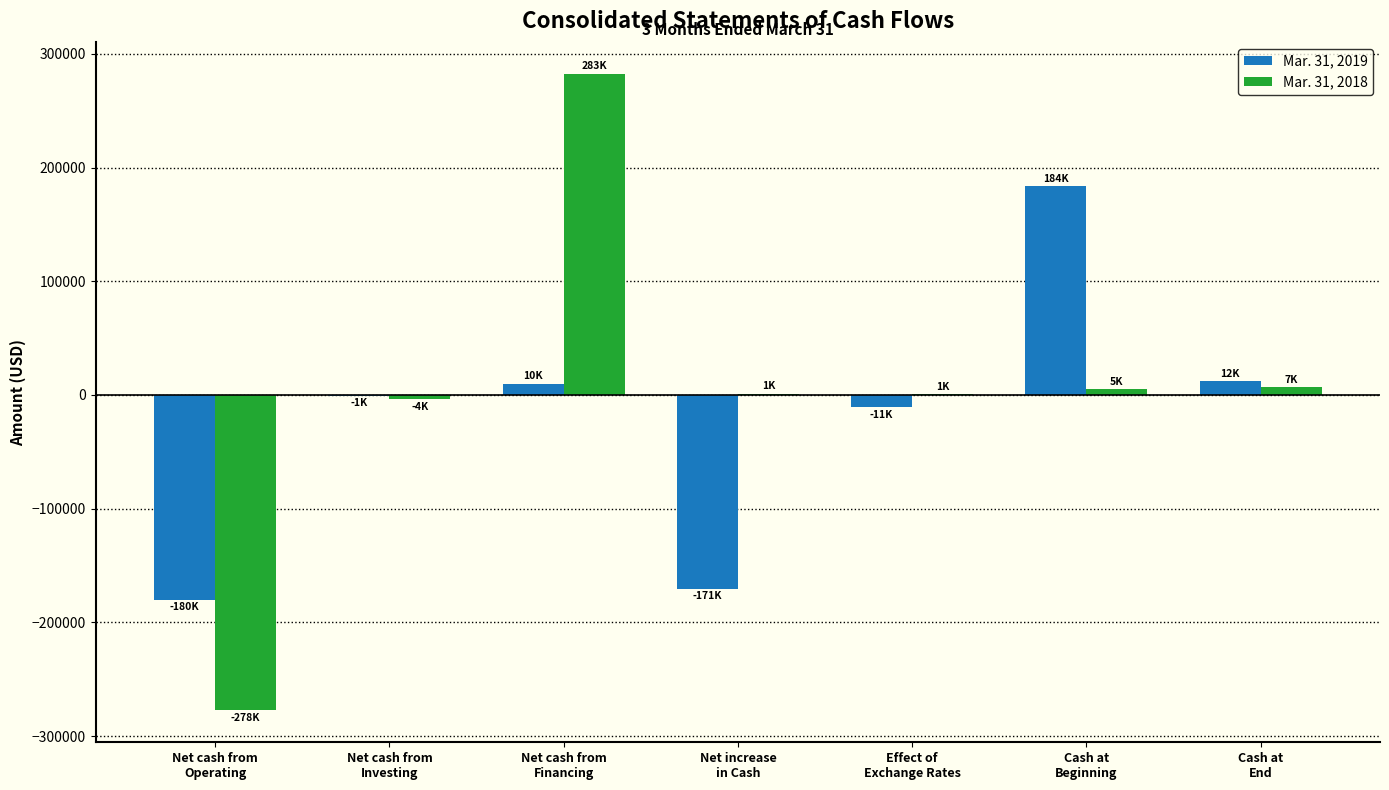

Which series has the largest total across all categories?

Mar. 31, 2018